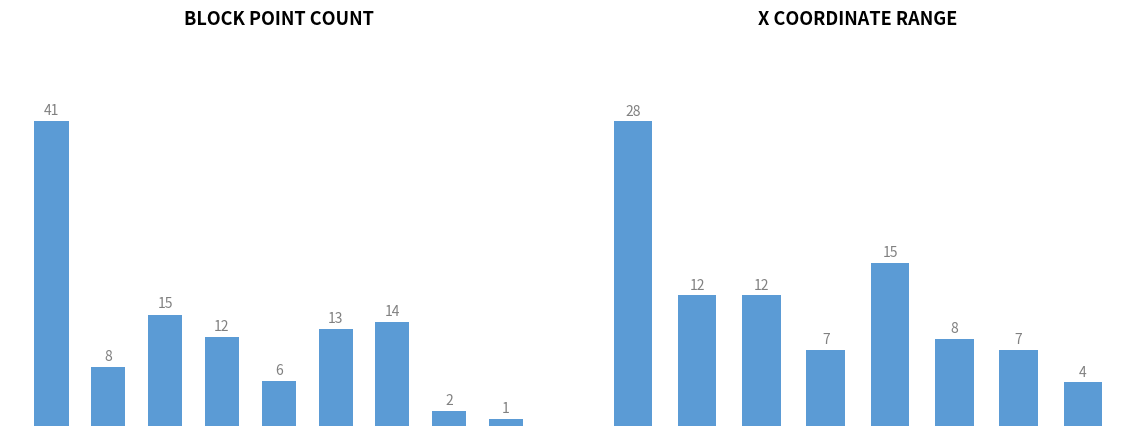

Which label corresponds to the smallest value in the chart?

BLK 9